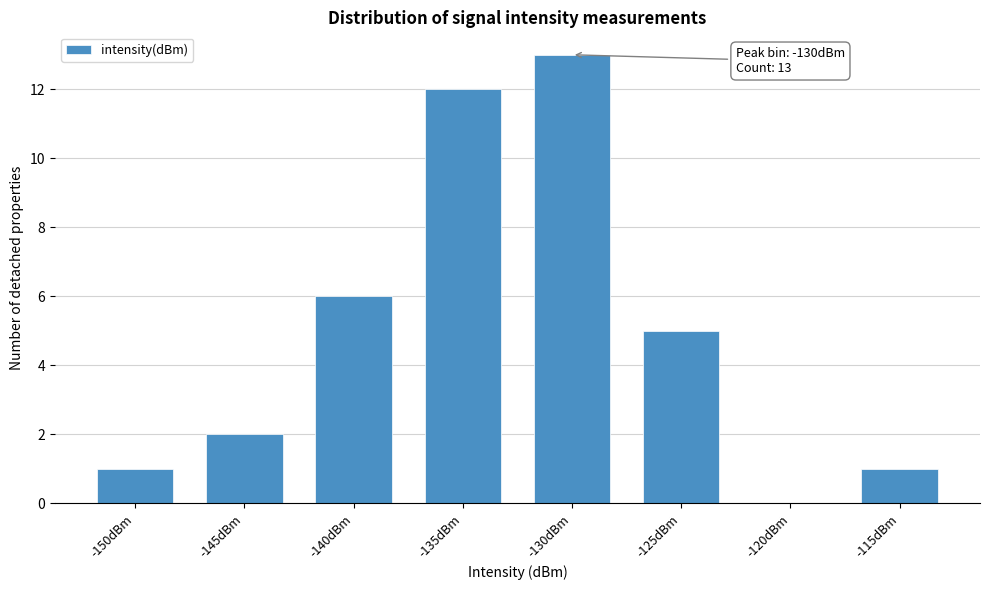

Reading left to right, transcribe all the data shown in this chart.

-150dBm=1	-145dBm=2	-140dBm=6	-135dBm=12	-130dBm=13	-125dBm=5	-120dBm=0	-115dBm=1